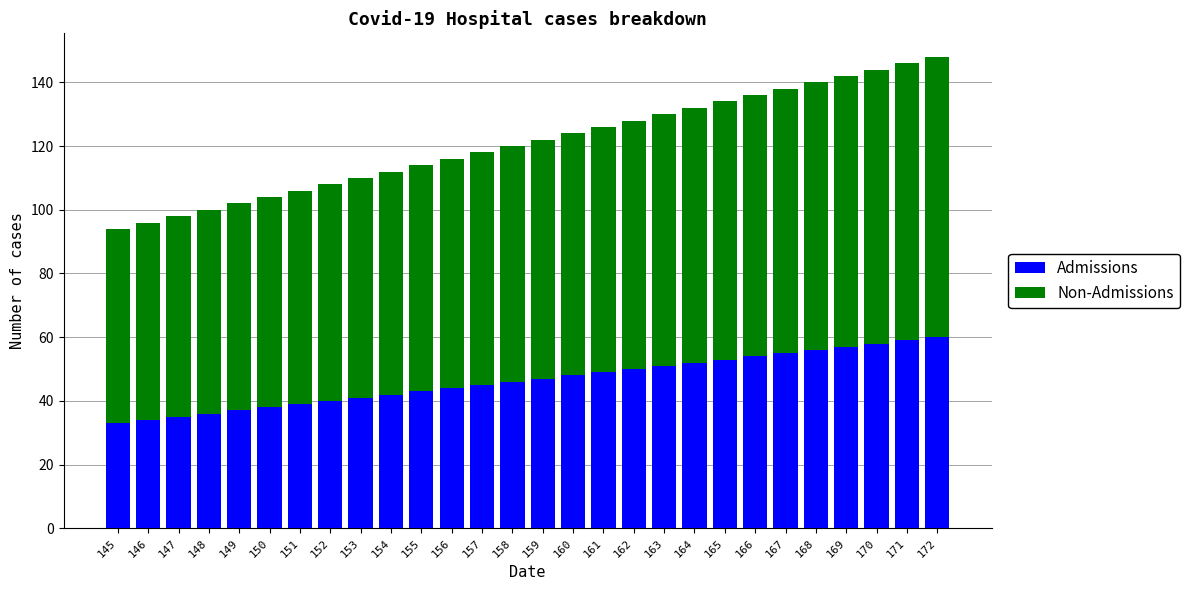

The value of Admissions at 155 is 43. True or false?

True